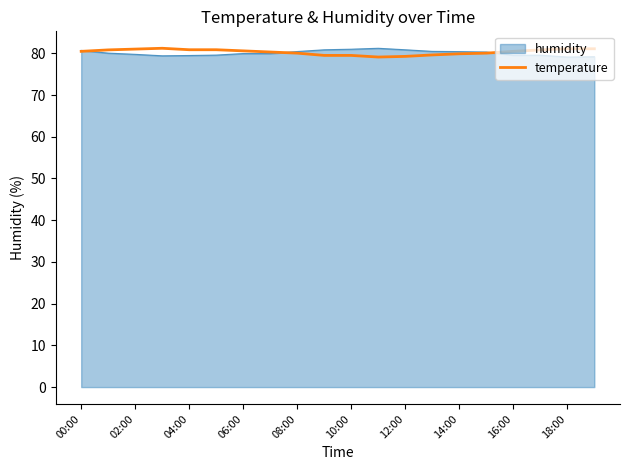

Does the chart display data point markers on the line(s)?

No